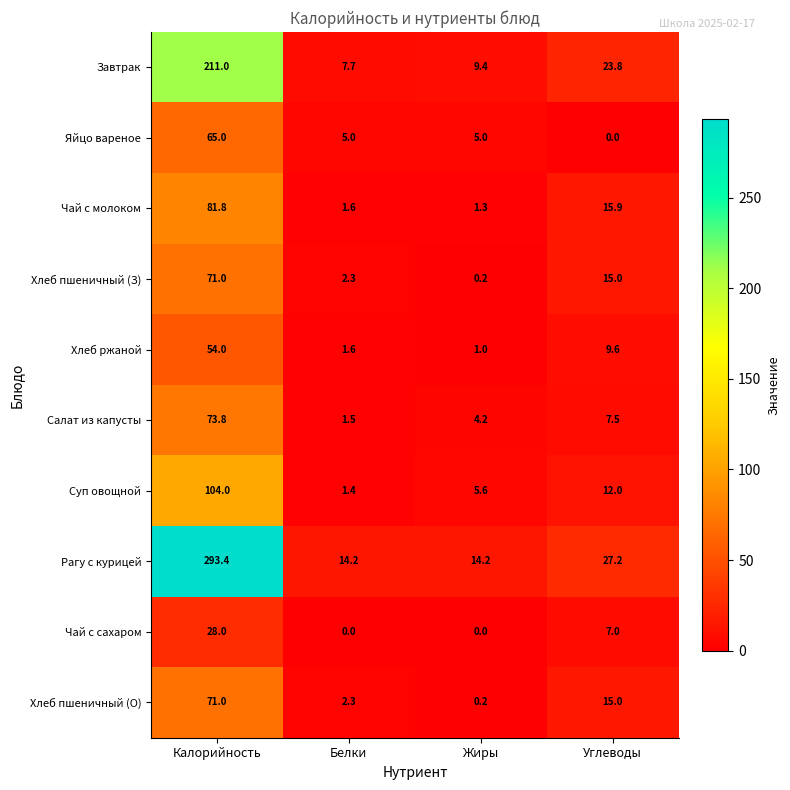

What is the spread (max minus min) of values at Жиры?

14.2